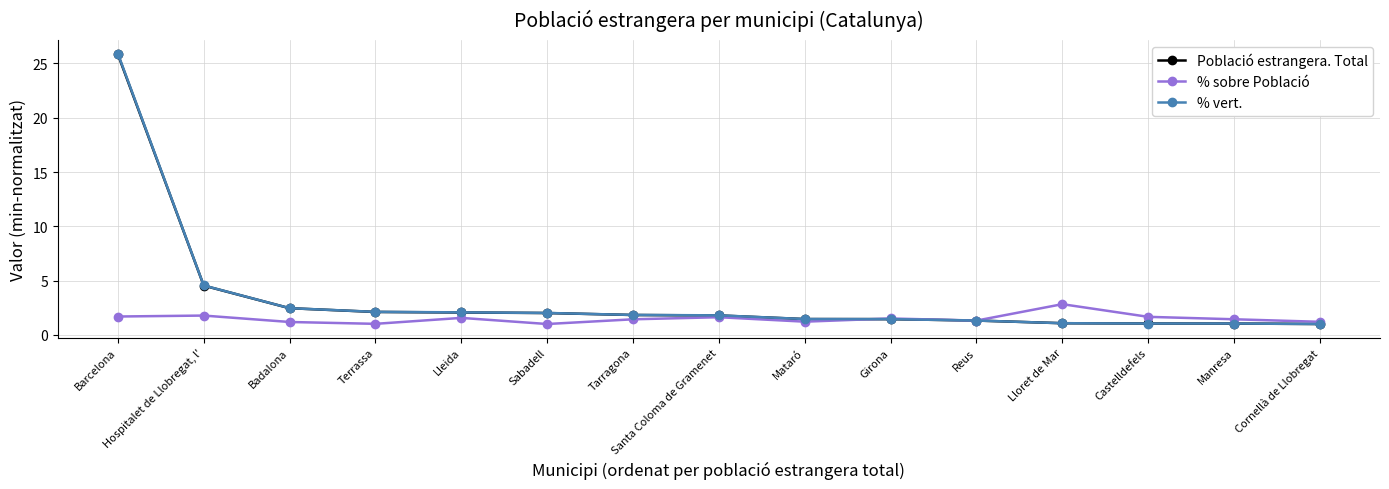

At which category is the sum across all series the highest?

Barcelona